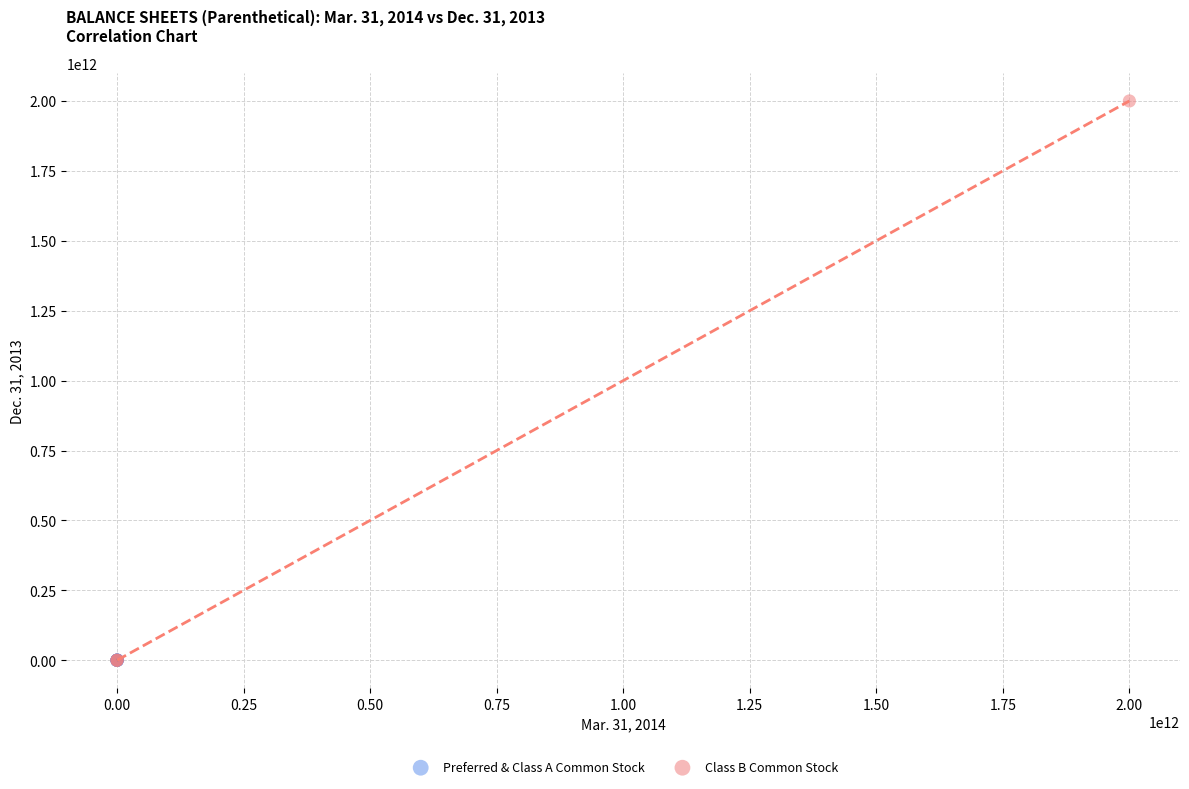

Which series has the widest spread of Y values?

Class B Common Stock